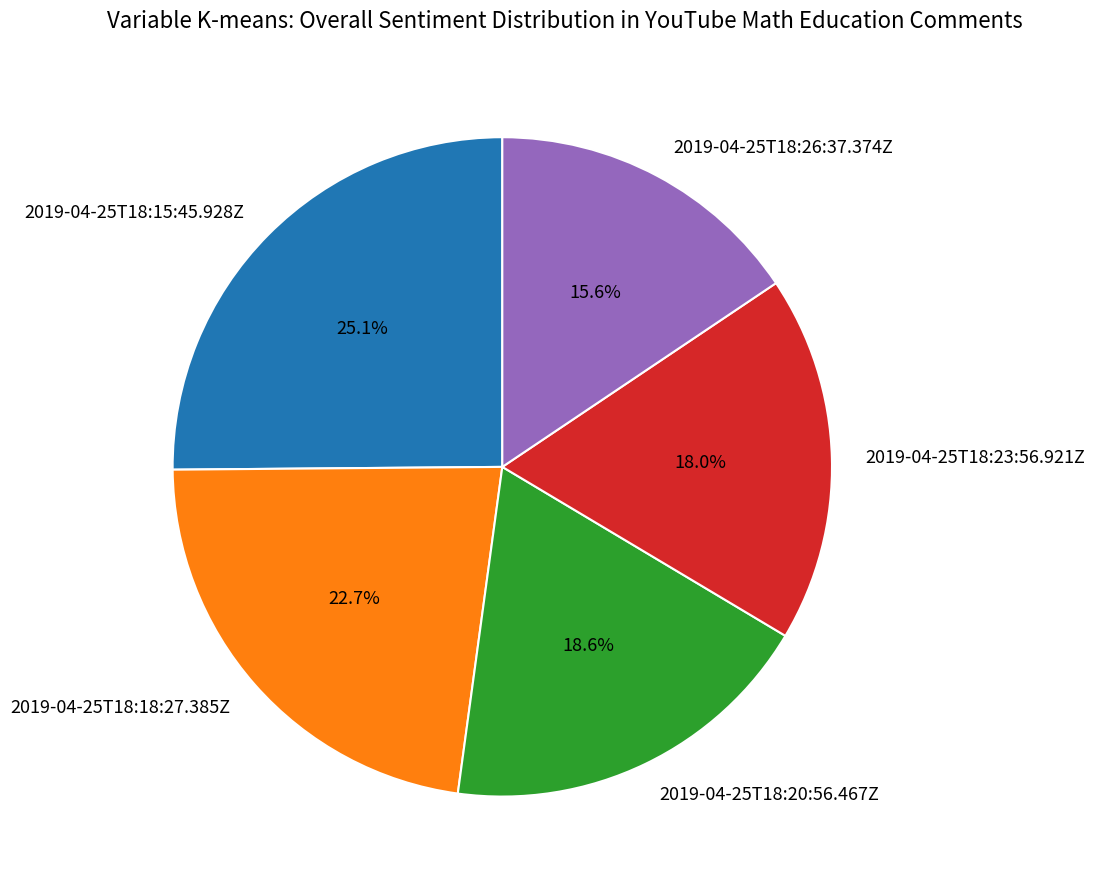

To the nearest percent, what percentage of the pie is 2019-04-25T18:23:56.921Z?

18%